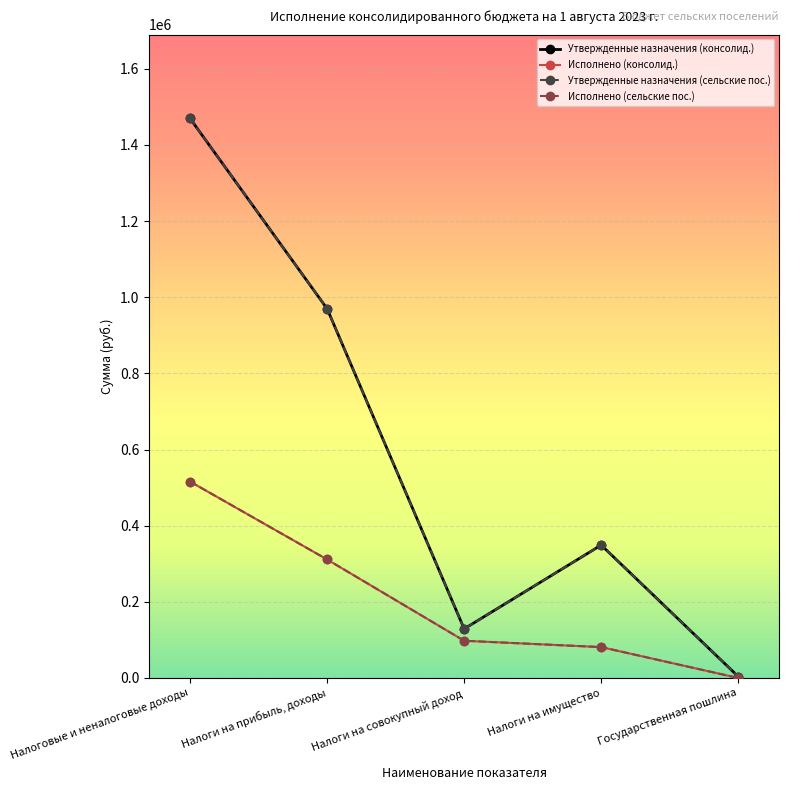

True or false: Исполнено (сельские пос.) has a value of 212077.2 at Государственная пошлина.

False